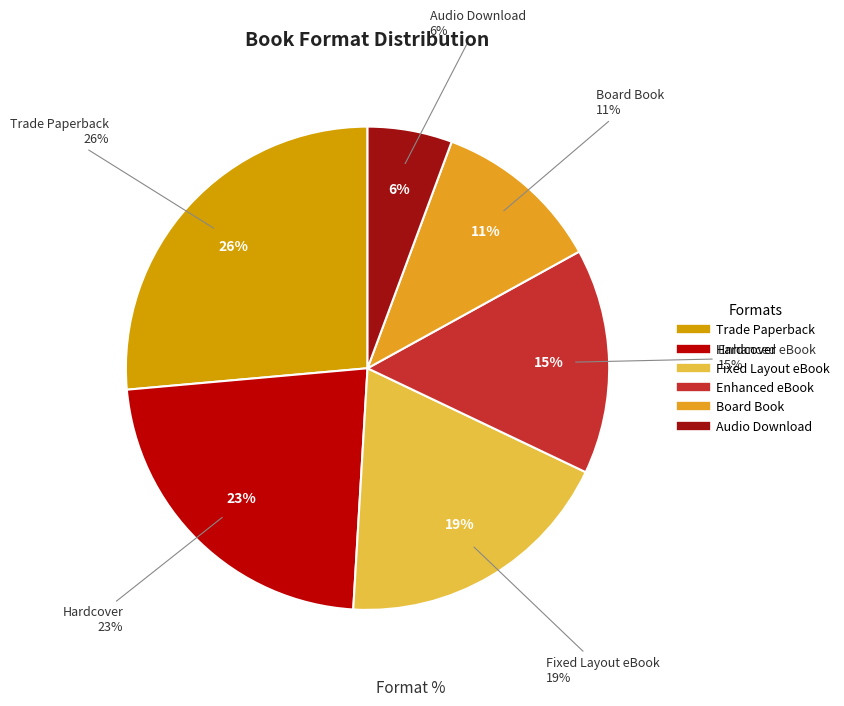

Count the number of slices in the pie.

6